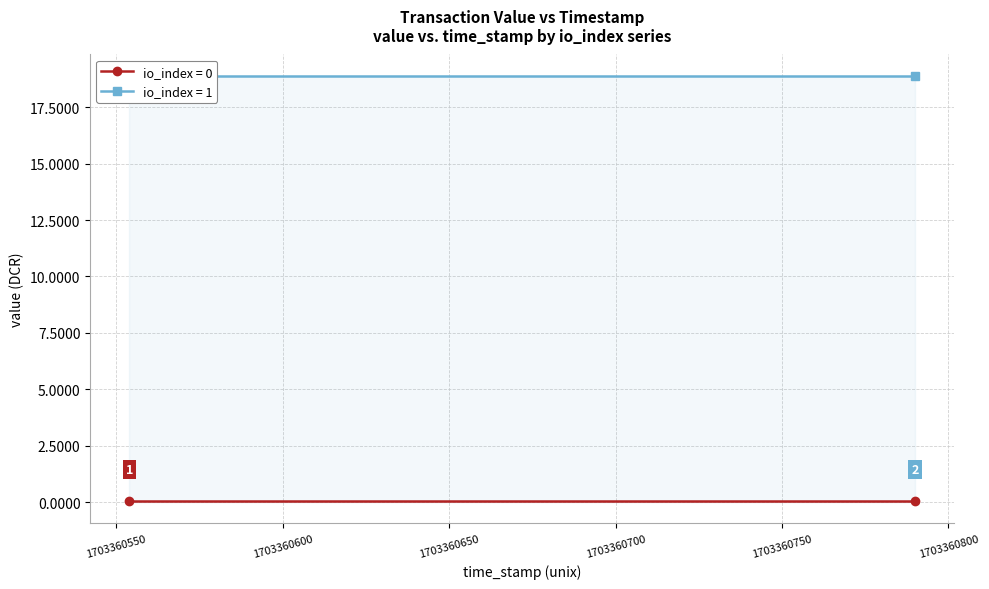

At how many categories does at least one series exceed 2?

2